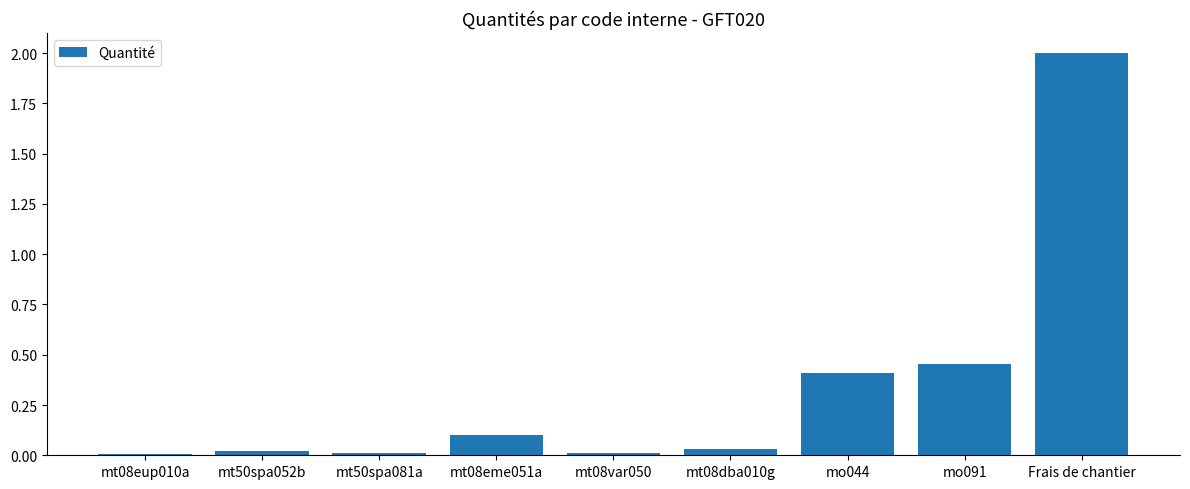

Are the bars grouped side by side (vs. stacked)?

No